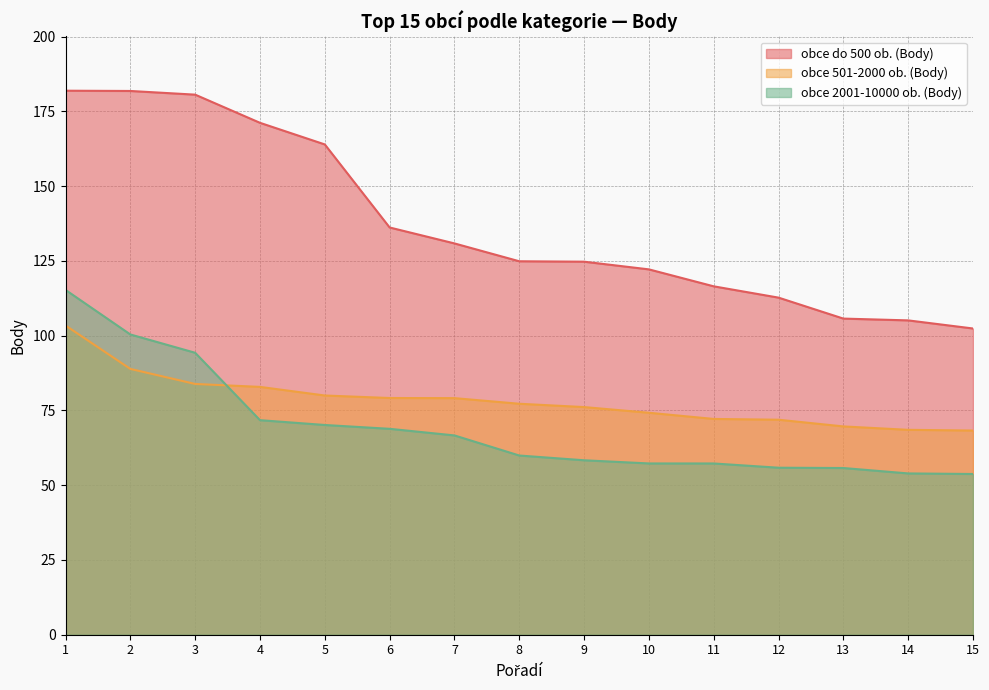

List the series in order of their peak value, highest first.

obce do 500 ob. (Body), obce 2001-10000 ob. (Body), obce 501-2000 ob. (Body)